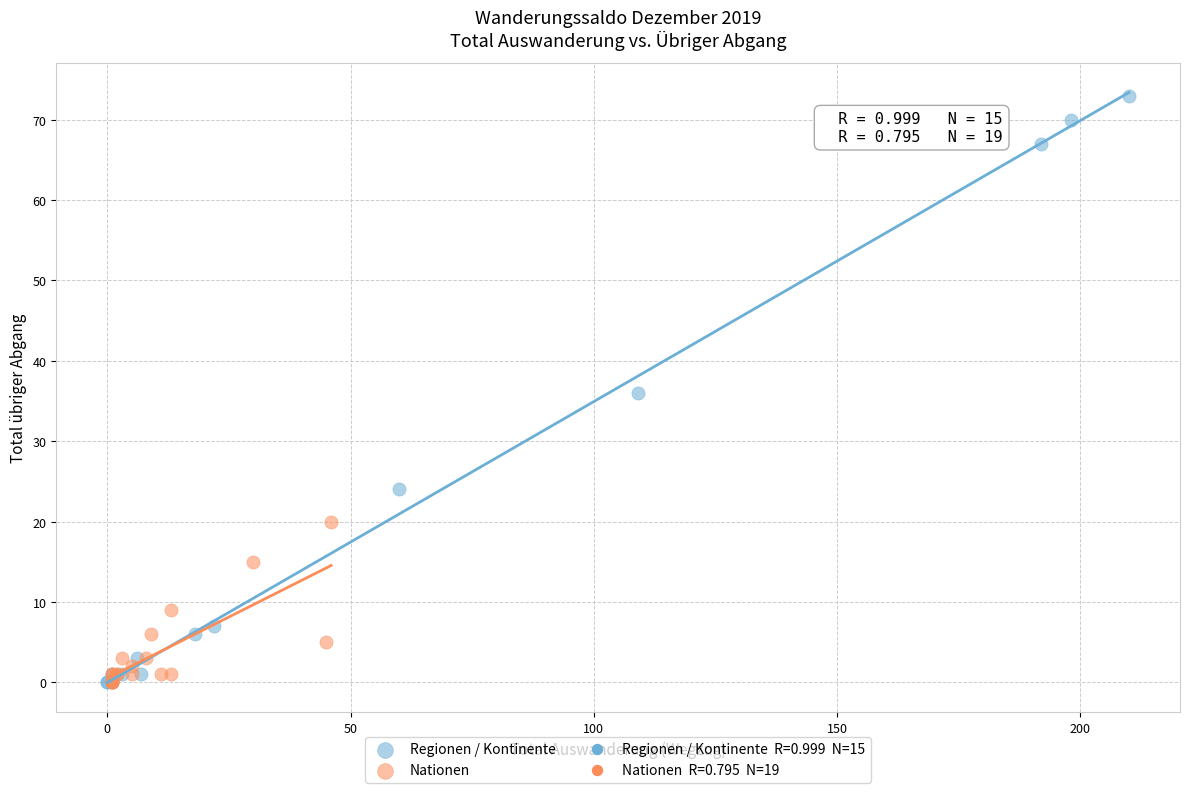

Which series has the largest Y range (max minus min)?

Regionen / Kontinente